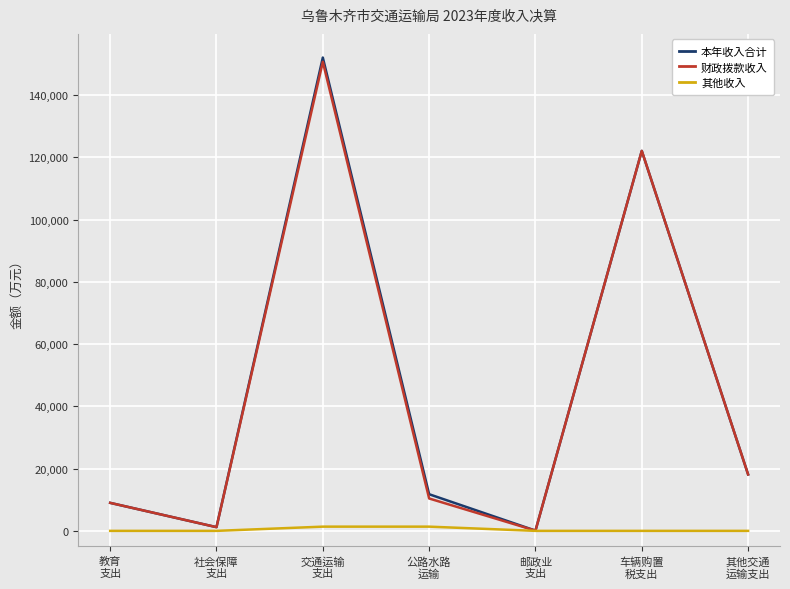

Which series has the largest range (max minus min)?

本年收入合计